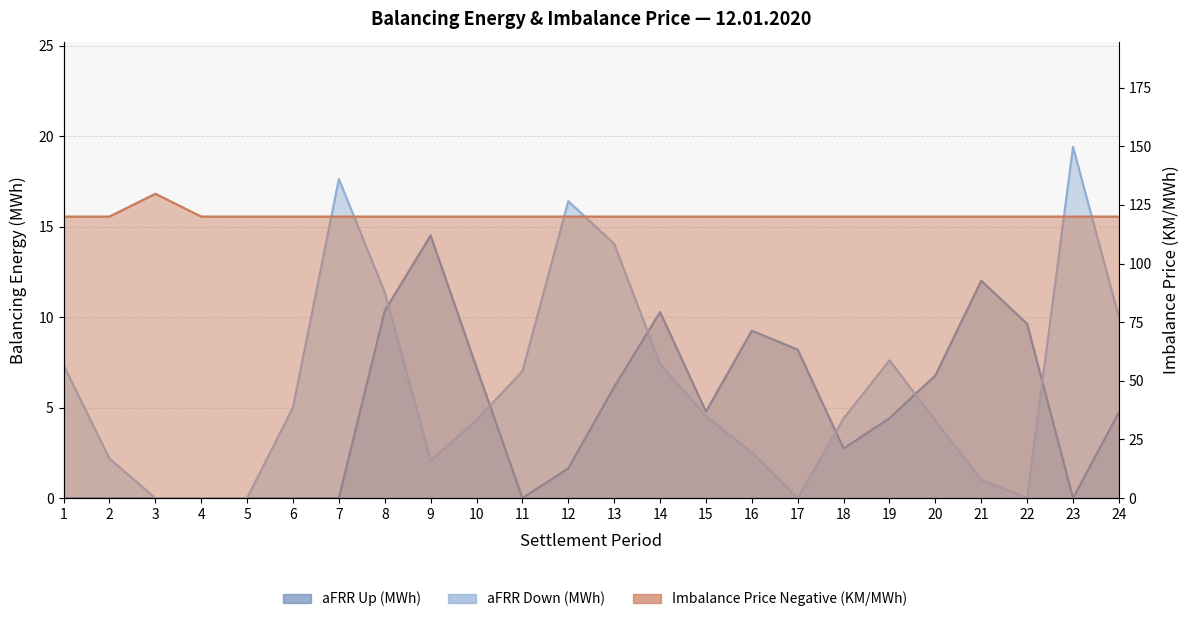

Reading left to right, list all the values displayed in this chart.

aFRR Up (MWh): 0.0	0.0	0.0	0.0	0.0	0.0	0.0	10.3	14.5	7.2	0.0	1.6	6.1	10.3	4.8	9.2	8.2	2.7	4.4	6.8	12.0	9.6	0.0	4.7
aFRR Down (MWh): 7.3	2.2	0.0	0.0	0.0	5.0	17.6	11.4	2.1	4.3	7.0	16.4	14.1	7.4	4.5	2.5	0.0	4.4	7.6	4.3	1.0	0.0	19.4	10.0
Imbalance Price Negative (KM/MWh): 120.0	120.0	129.7	120.0	120.0	120.0	120.0	120.0	120.0	120.0	120.0	120.0	120.0	120.0	120.0	120.0	120.0	120.0	120.0	120.0	120.0	120.0	120.0	120.0